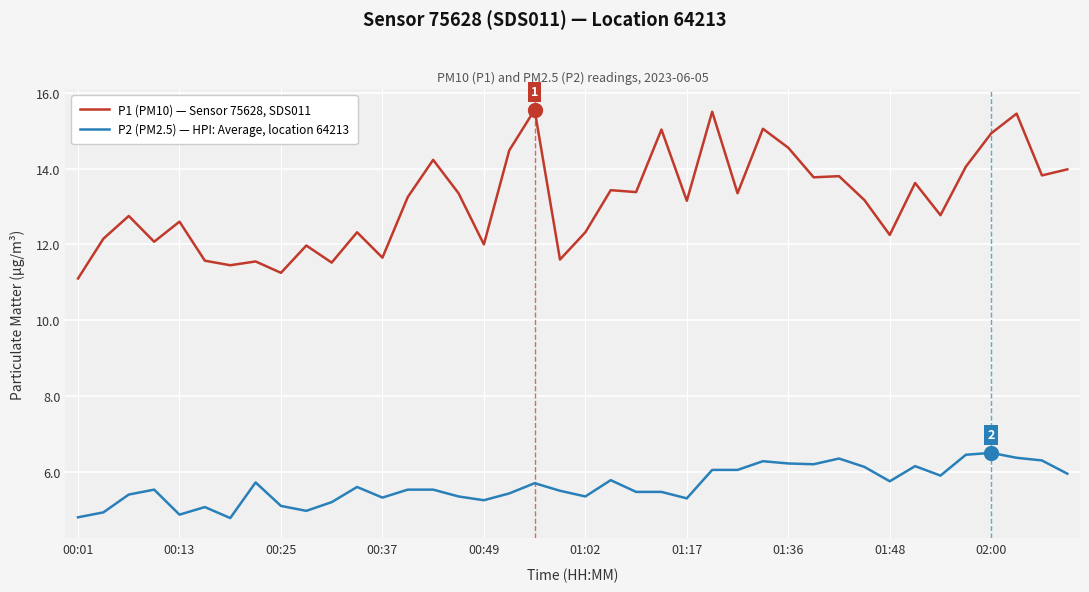

What is the highest value of the P2 (PM2.5) — HPI: Average, location 64213 series?

6.5